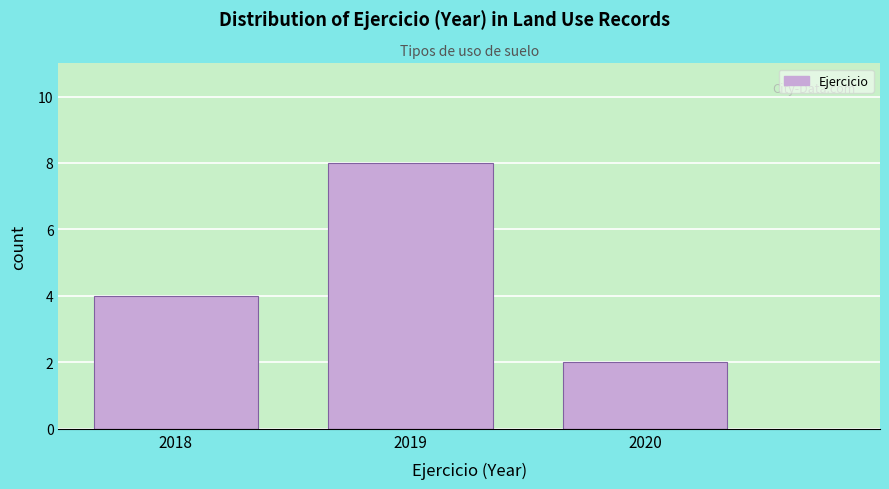

Reading left to right, what are all the values shown in this chart?

4	8	2